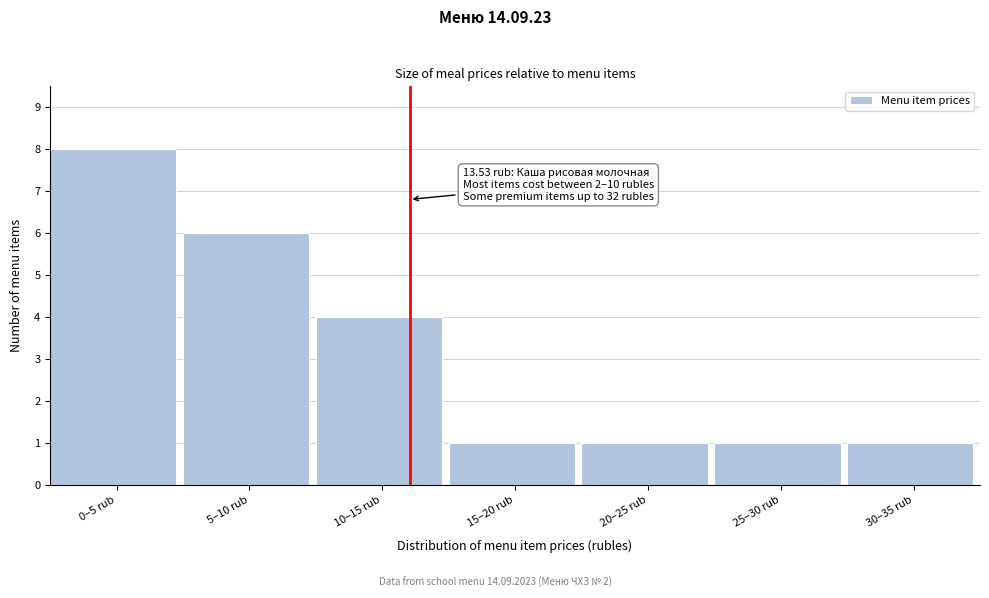

Reading left to right, transcribe all the data shown in this chart.

8	6	4	1	1	1	1